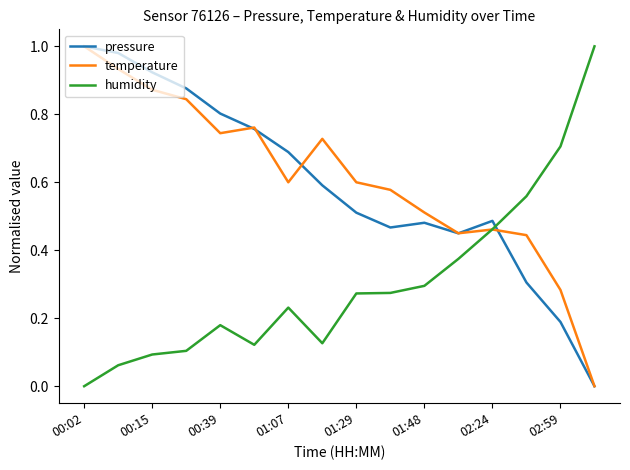

True or false: humidity and pressure cross at least once.

True